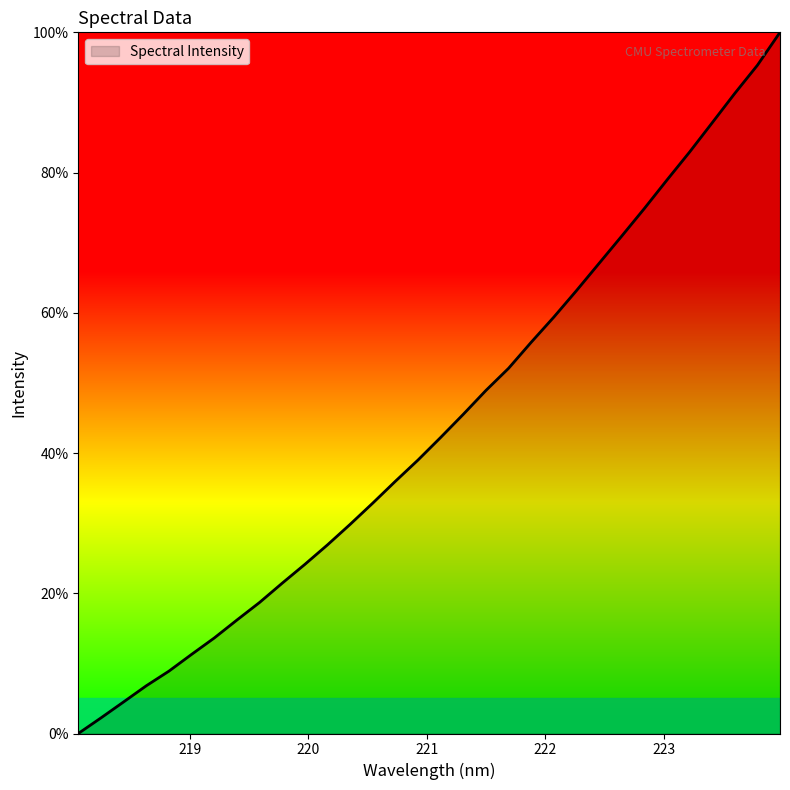

What is the difference between the maximum and minimum values?

100.0